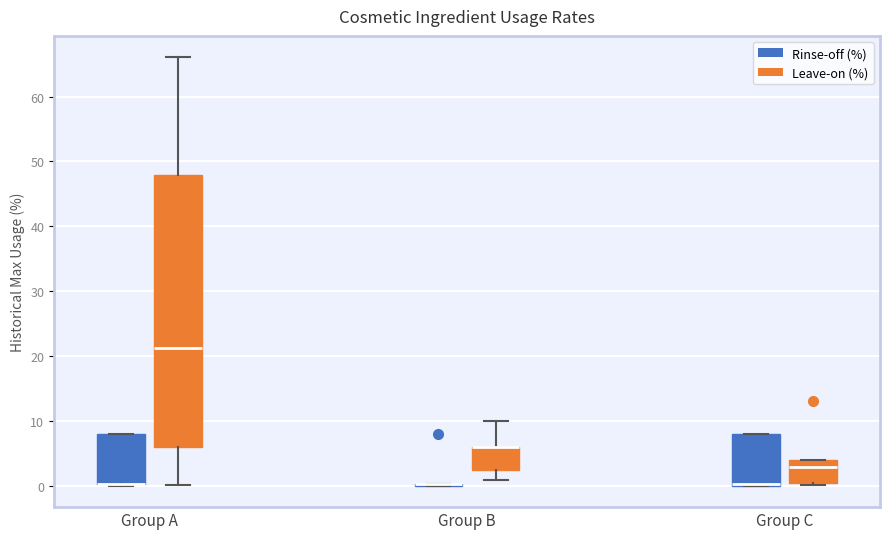

Reading left to right, transcribe this box plot: for each box, give where its median line is, the range the box spans, and where its two whiskers end, as read against the y-axis. The values are not printed on the chart, so give them approximately, as read against the axis.

Group A (Rinse-off (%)): median 0 (drawn on the box's lower edge), box 0 to 8, whiskers 0 (just below the box's lower edge) to 8
Group A (Leave-on (%)): median 21, box 6 to 48, whiskers 0 to 66
Group B (Rinse-off (%)): box collapsed to a line at 0, whiskers 0 to 0
Group B (Leave-on (%)): median 6 (drawn on the box's upper edge), box 3 to 6, whiskers 1 to 10
Group C (Rinse-off (%)): median 0 (just above the box's lower edge), box 0 to 8, whiskers 0 to 8
Group C (Leave-on (%)): median 3, box 1 to 4, whiskers 0 to 4